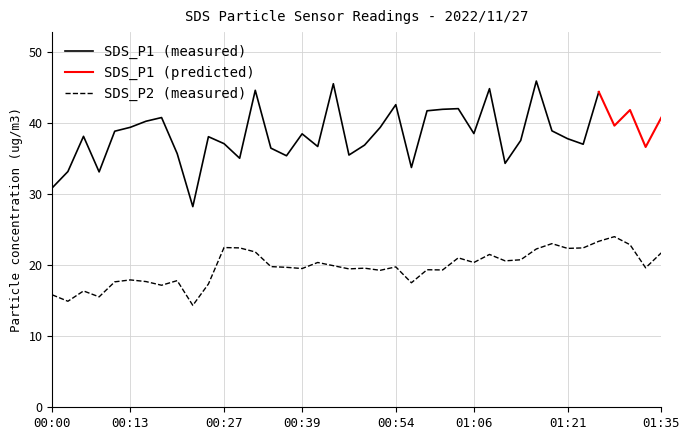

Does the chart have visible grid lines?

Yes